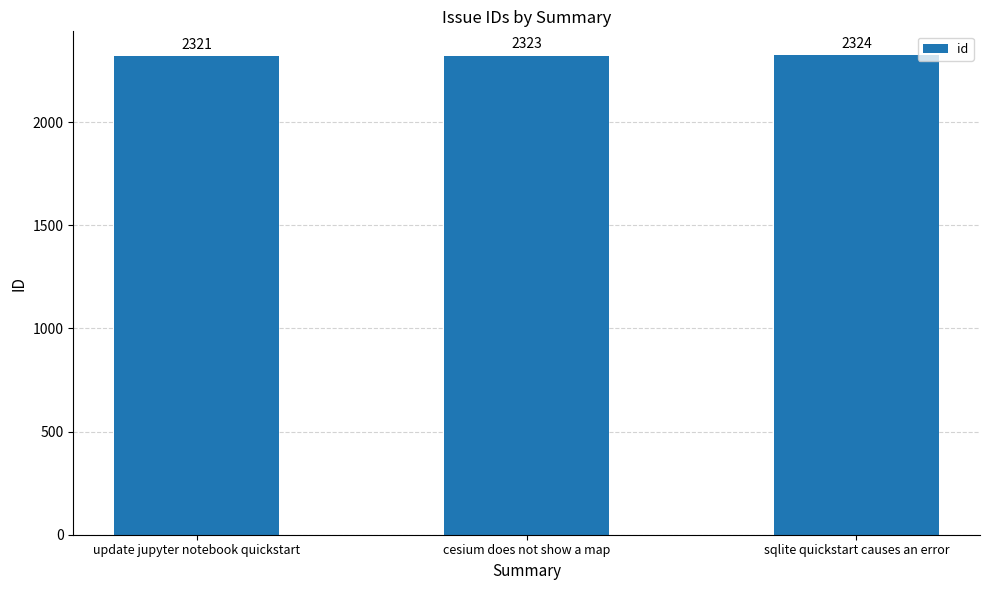

Which category has the lowest value across all series?

update jupyter notebook quickstart